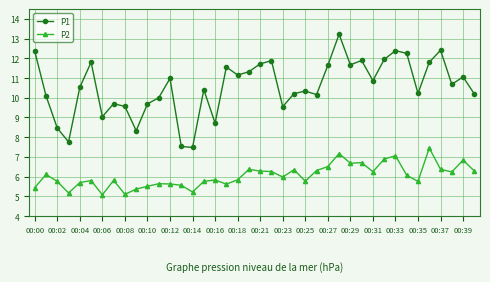

Which series has the widest spread of values?

P1